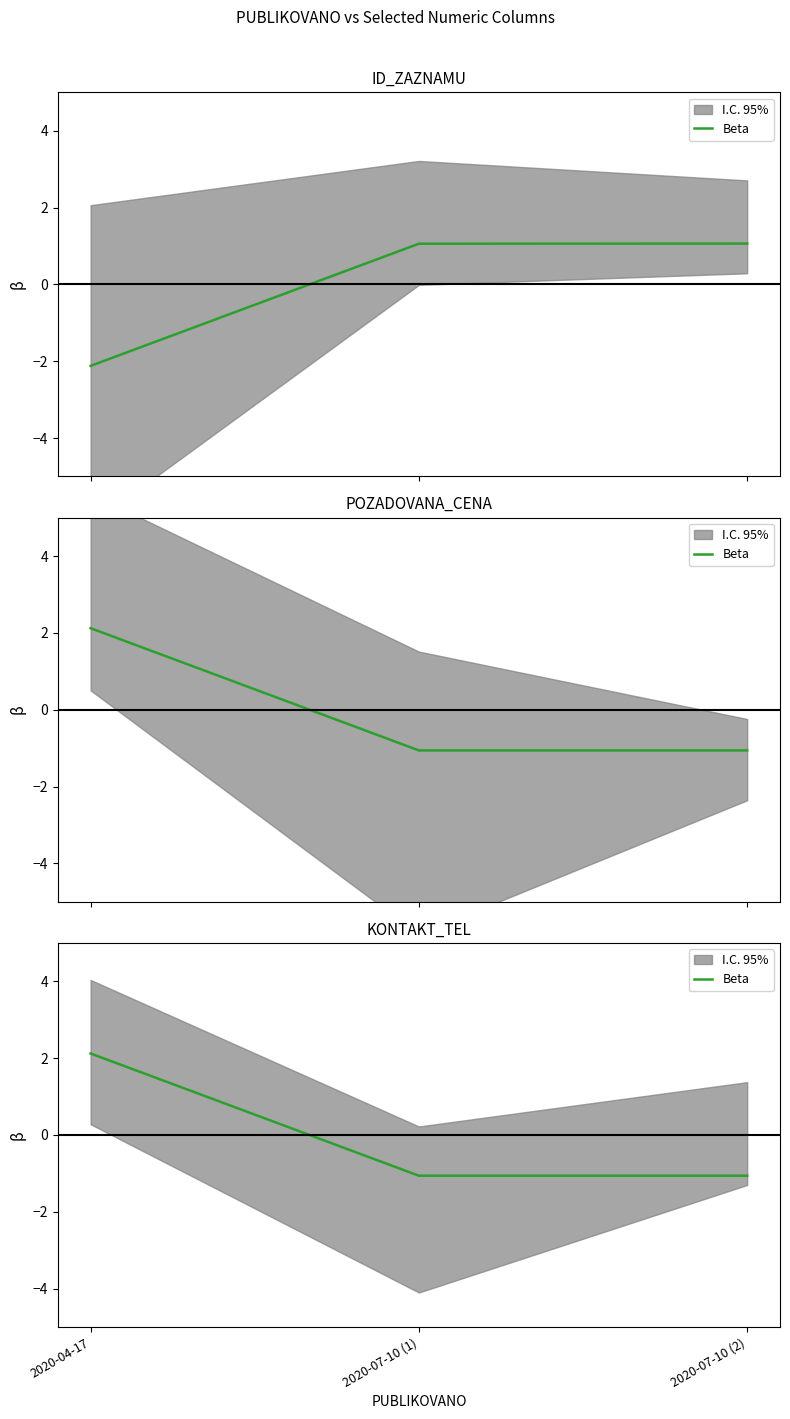

Which label corresponds to the largest value in the chart?

2020-04-17